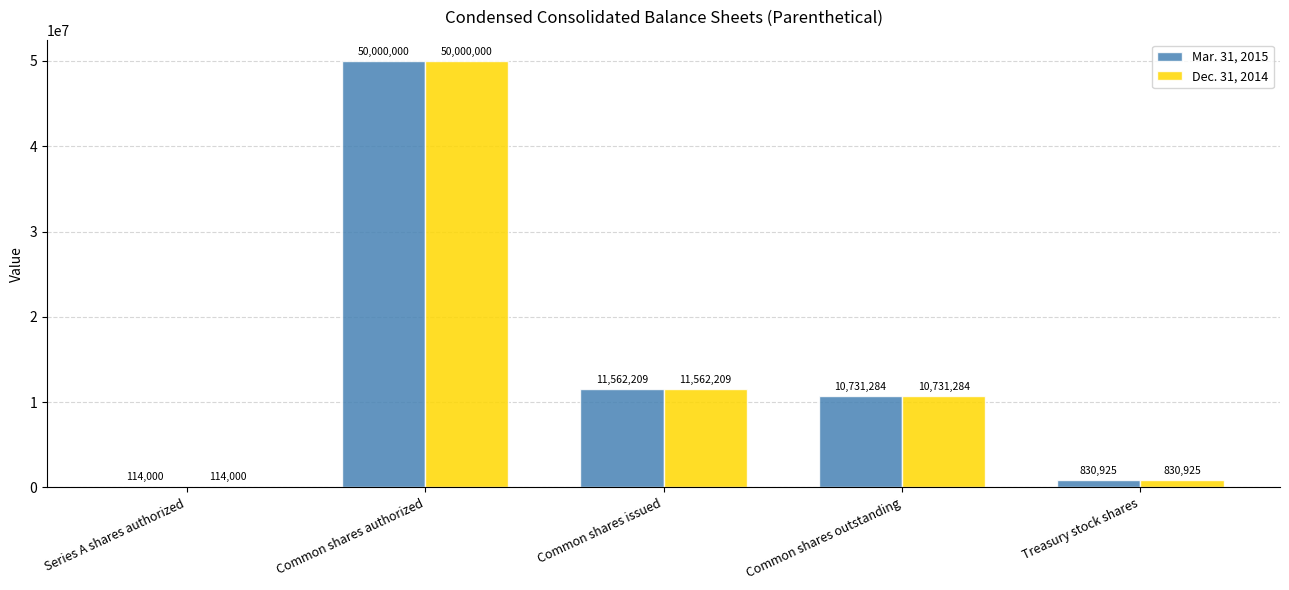

At which label does Mar. 31, 2015 first exceed 10731284?

Common shares authorized